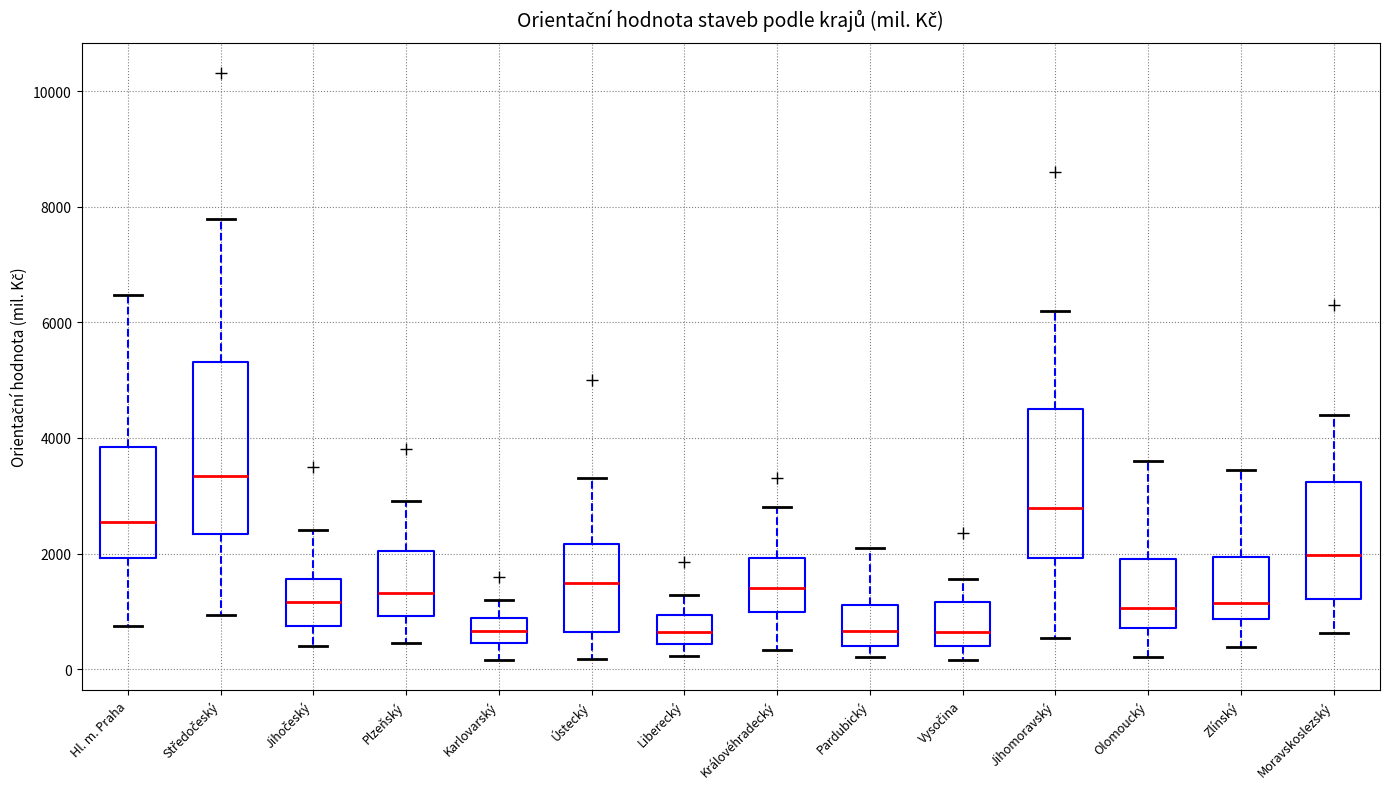

Reading left to right, transcribe this box plot: for each box, give where its median line is, the range the box spans, and where its two whiskers end, as read against the y-axis. The values are not printed on the chart, so give them approximately, as read against the axis.

Hl. m. Praha: median 2600, box 2000 to 3800, whiskers 800 to 6400
Středočeský: median 3400, box 2400 to 5400, whiskers 1000 to 7800
Jihočeský: median 1200, box 800 to 1600, whiskers 400 to 2400
Plzeňský: median 1400, box 1000 to 2000, whiskers 400 to 3000
Karlovarský: median 600, box 400 to 800, whiskers 200 to 1200
Ústecký: median 1400, box 600 to 2200, whiskers 200 to 3400
Liberecký: median 600, box 400 to 1000, whiskers 200 to 1200
Královéhradecký: median 1400, box 1000 to 2000, whiskers 400 to 2800
Pardubický: median 600, box 400 to 1200, whiskers 200 to 2200
Vysočina: median 600, box 400 to 1200, whiskers 200 to 1600
Jihomoravský: median 2800, box 2000 to 4600, whiskers 600 to 6200
Olomoucký: median 1000, box 800 to 2000, whiskers 200 to 3600
Zlínský: median 1200, box 800 to 2000, whiskers 400 to 3400
Moravskoslezský: median 2000, box 1200 to 3200, whiskers 600 to 4400